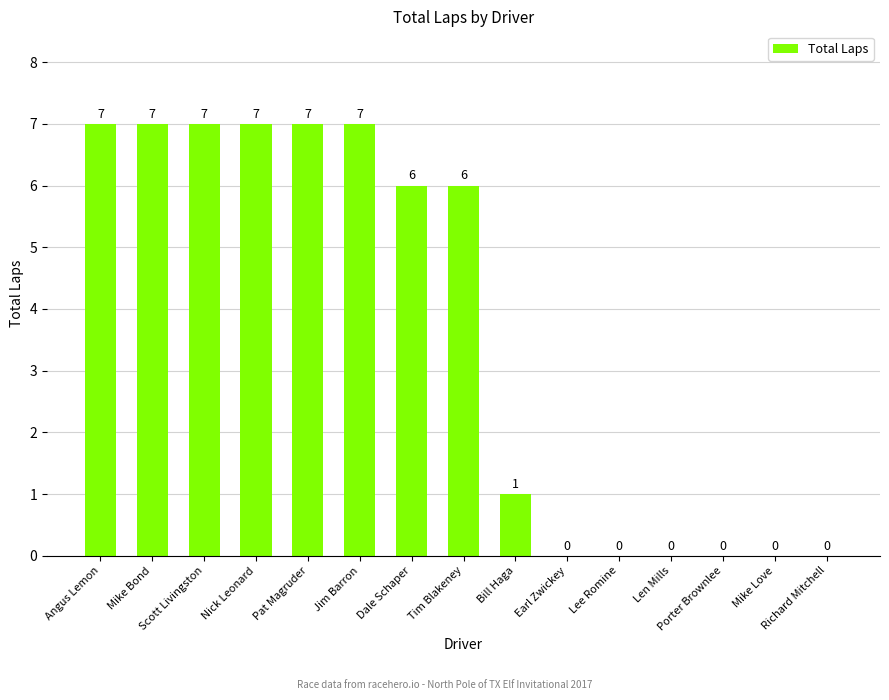

Reading left to right, extract all data points from this chart.

7	7	7	7	7	7	6	6	1	0	0	0	0	0	0